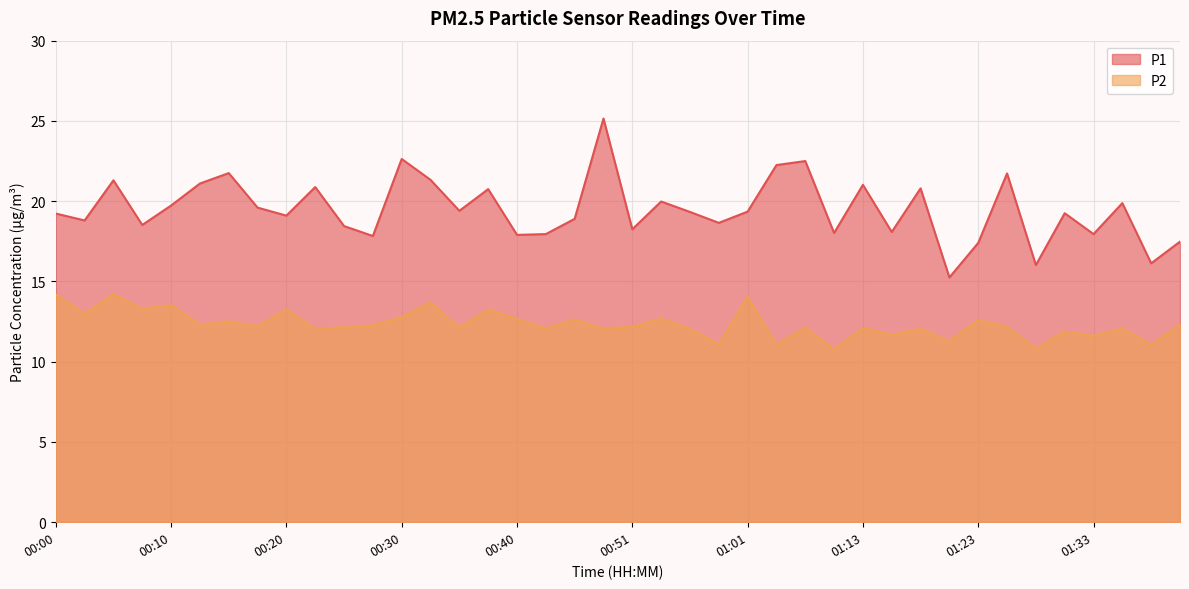

Where is P1 nearest to the value 20?

00:53